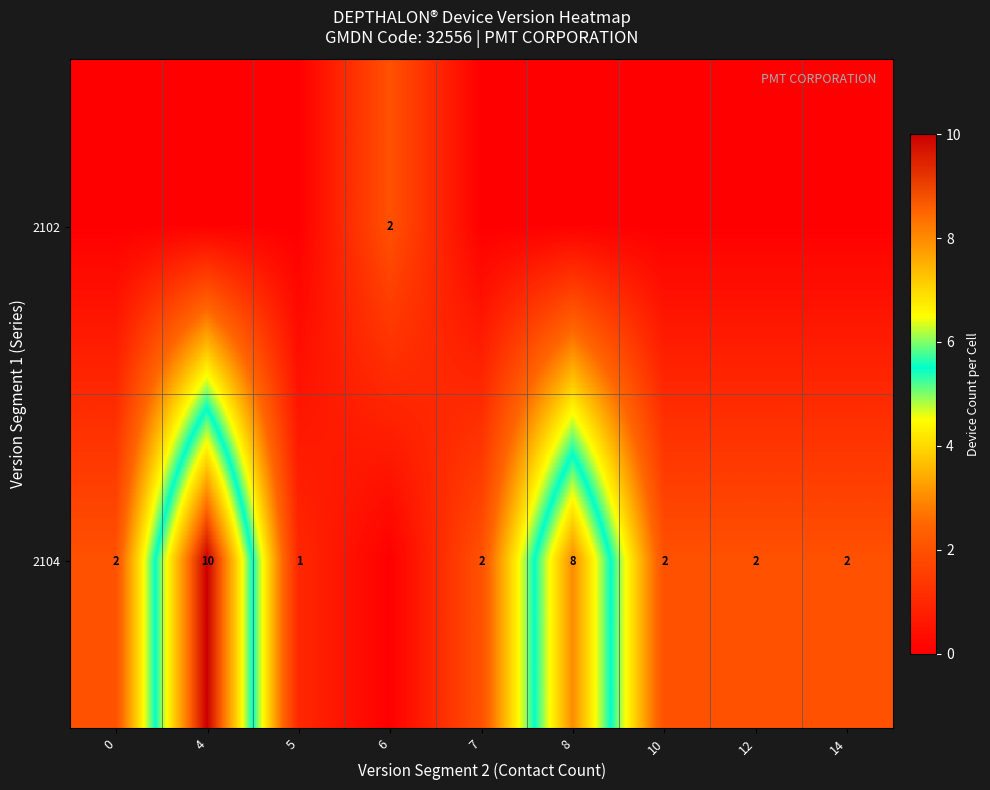

The value of 2104 at 10 is 1. True or false?

False